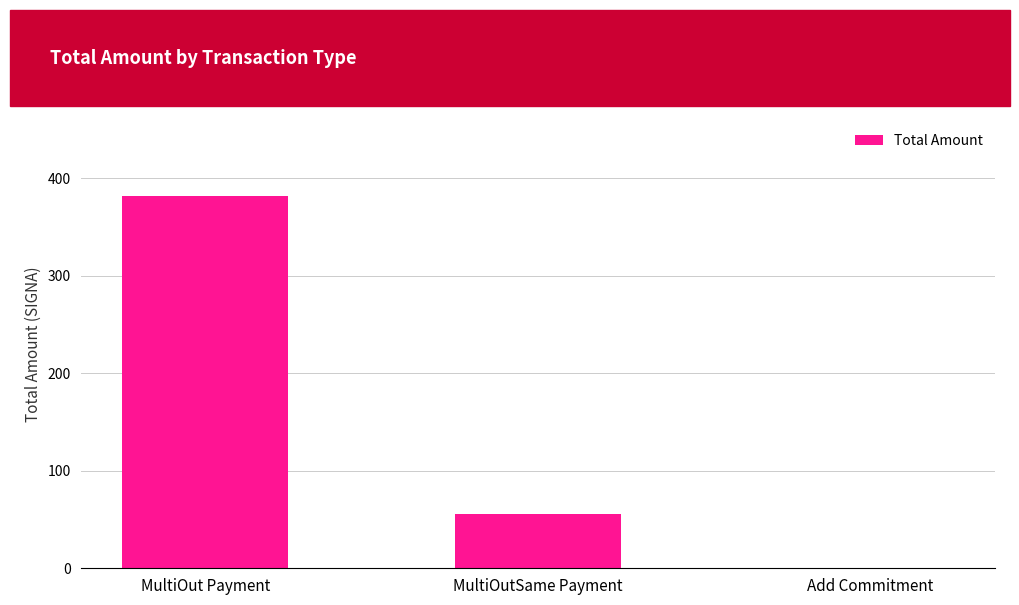

Reading left to right, what are all the values shown in this chart?

MultiOut Payment=382.3	MultiOutSame Payment=55.7	Add Commitment=0.0